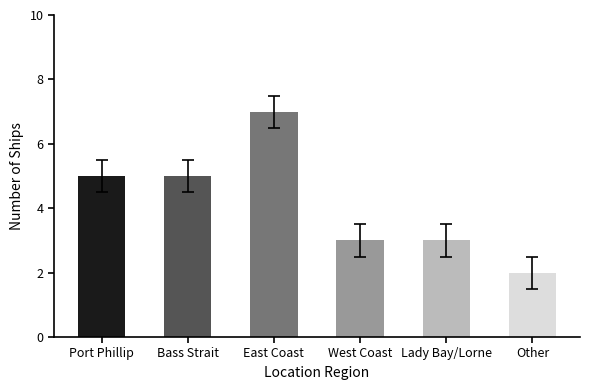

What is the sum of all values?

25